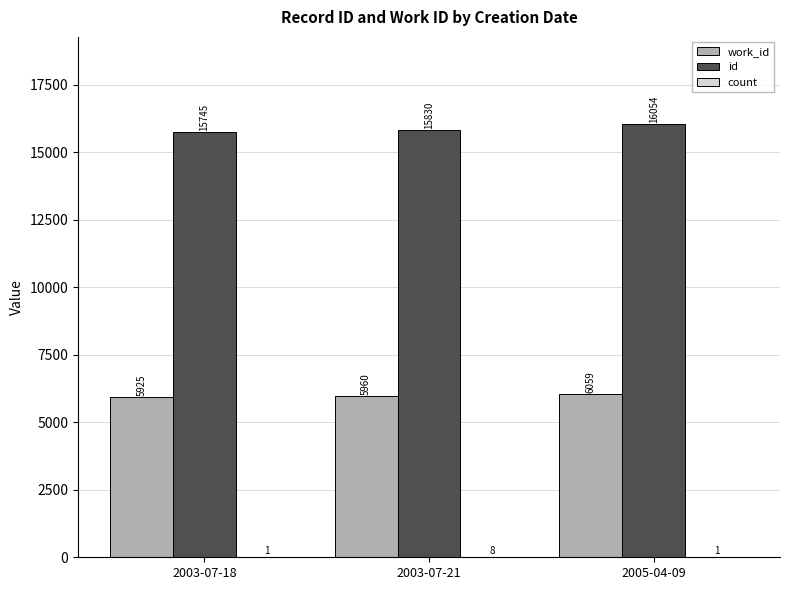

Which label corresponds to the largest value in the chart?

2005-04-09